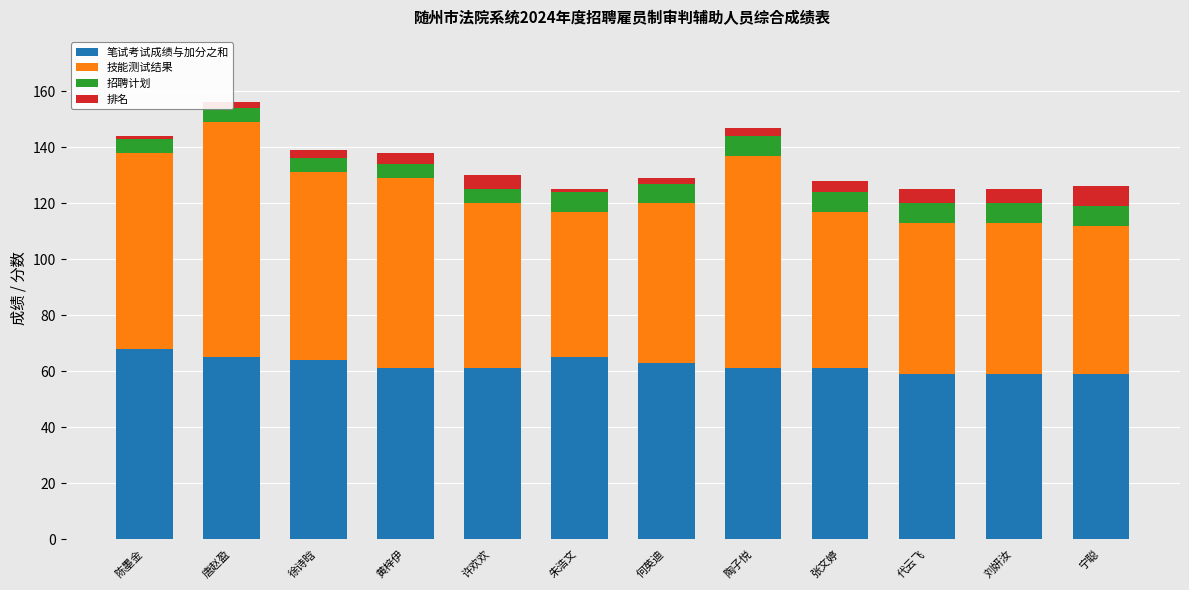

What is the spread (max minus min) of values at 陈墨金?

69